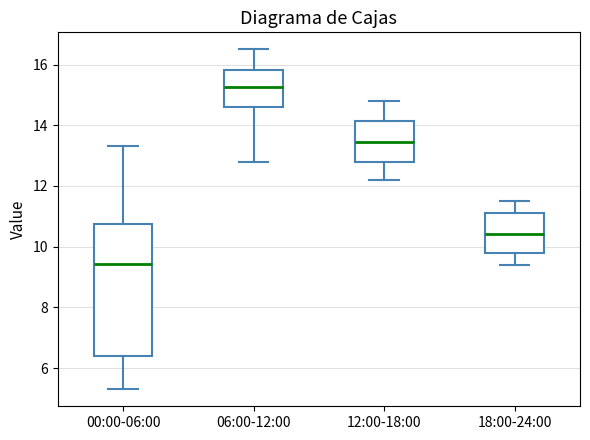

Reading left to right, read every box against the y-axis: the position of its median line, the range the box covers, and the ends of its whiskers. The values are not printed on the chart, so give them approximately, as read against the axis.

00:00-06:00: median 9.4, box 6.4 to 10.8, whiskers 5.4 to 13.4
06:00-12:00: median 15.2, box 14.6 to 15.8, whiskers 12.8 to 16.6
12:00-18:00: median 13.4, box 12.8 to 14.2, whiskers 12.2 to 14.8
18:00-24:00: median 10.4, box 9.8 to 11.2, whiskers 9.4 to 11.6